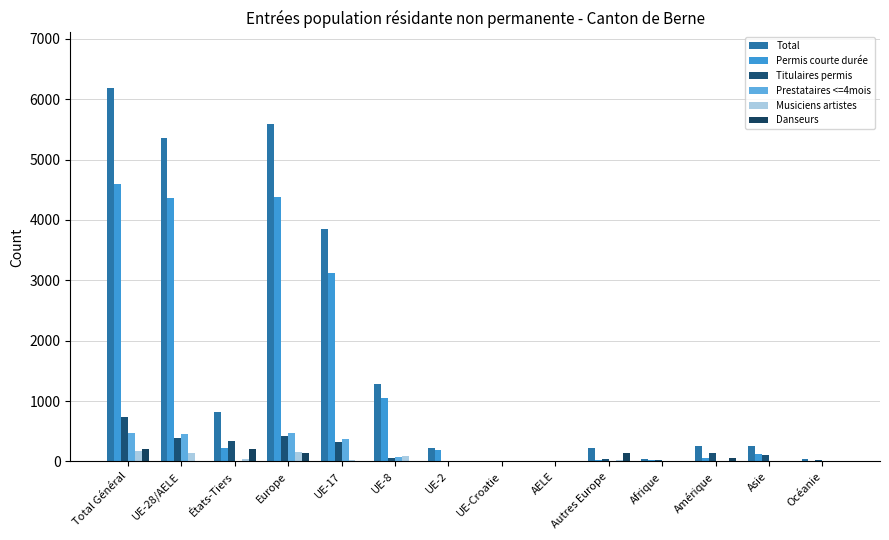

Which label corresponds to the largest value in the chart?

Total Général